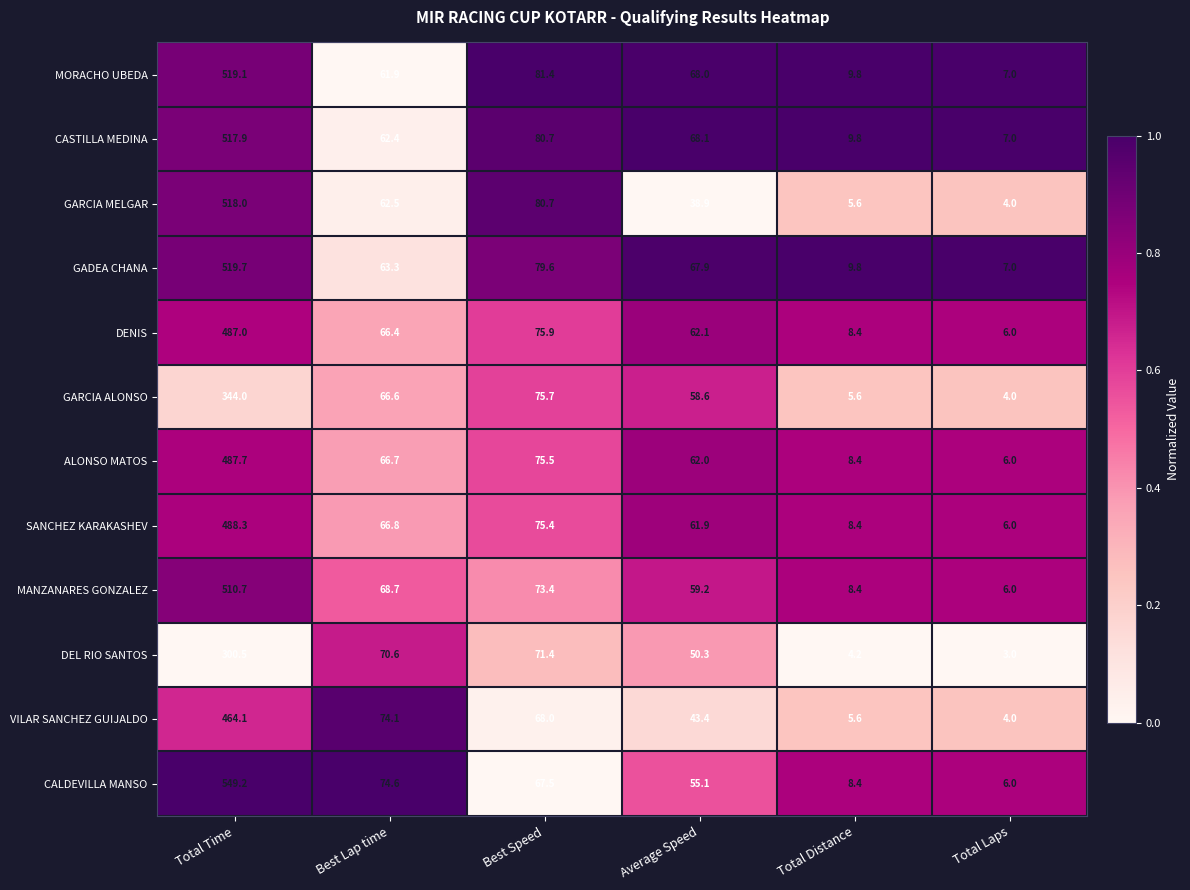

Where is CALDEVILLA MANSO nearest to the value 277?

Best Lap time